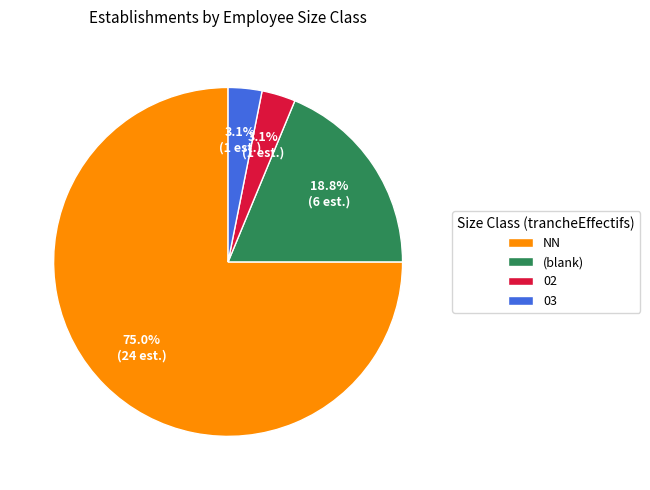

Which has a higher value, (blank) or 02?

(blank)